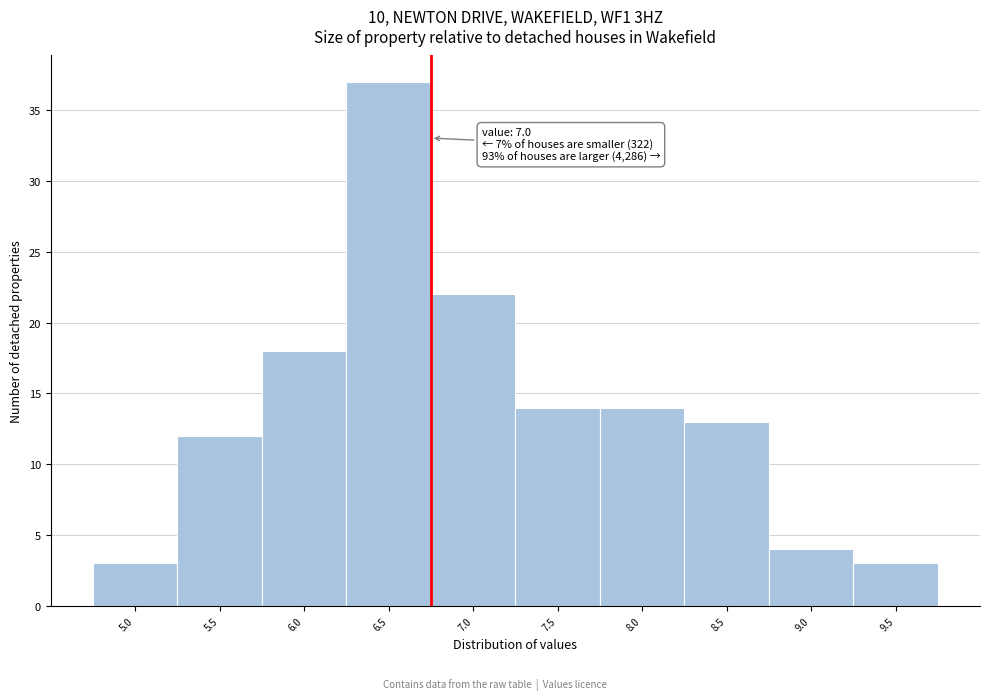

Reading right to left, what are all the values shown in this chart?

9.5=3	9.0=4	8.5=13	8.0=14	7.5=14	7.0=22	6.5=37	6.0=18	5.5=12	5.0=3